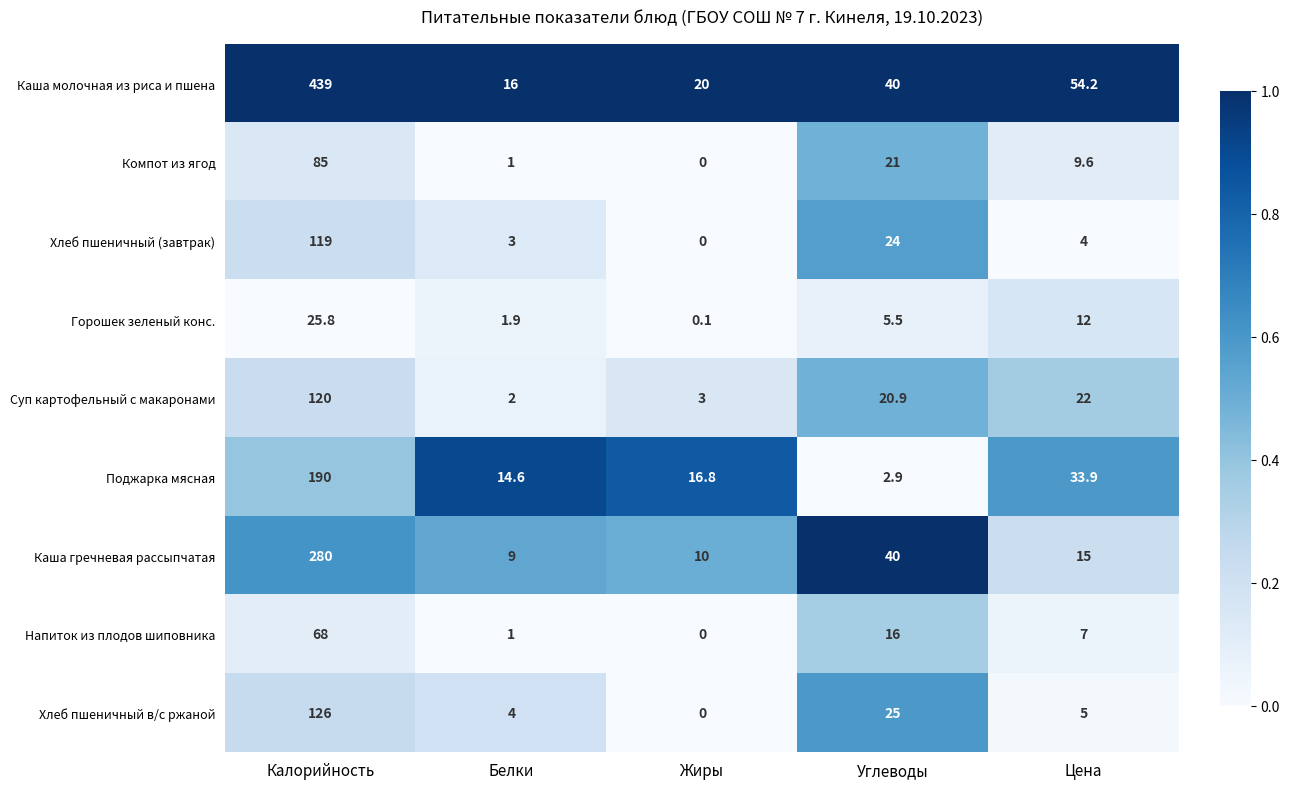

What is the total value across all series at Цена?

162.7